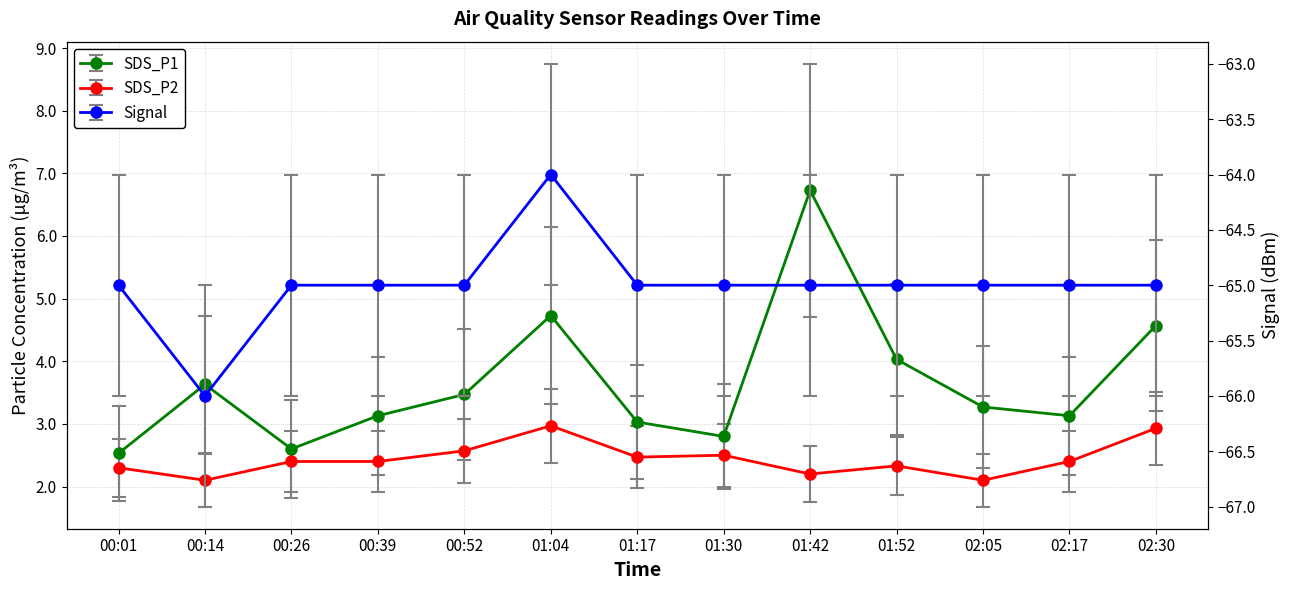

True or false: Signal and SDS_P2 intersect in this chart.

False